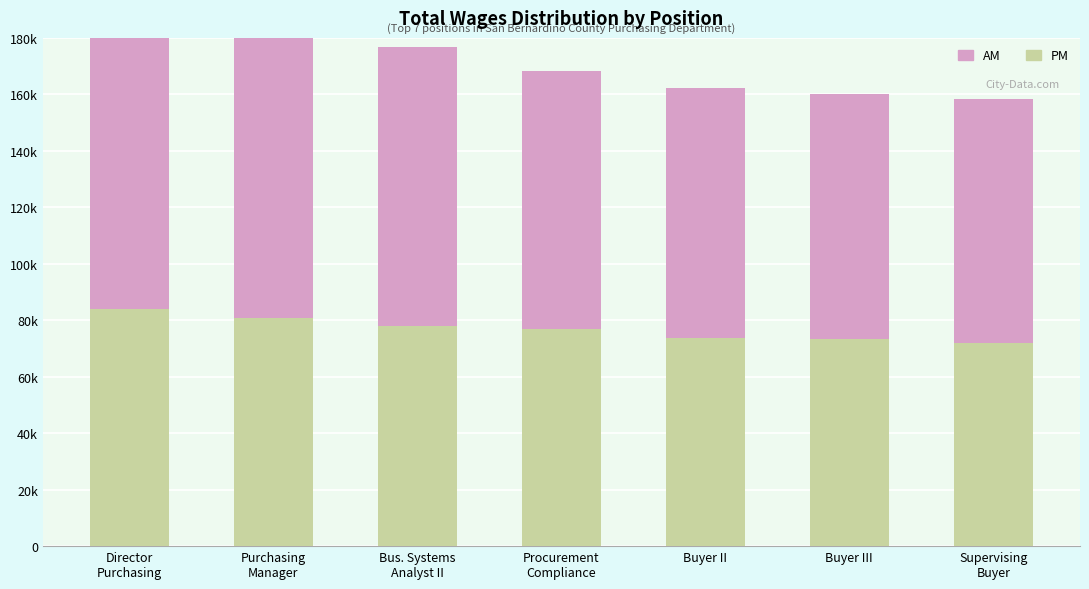

Which label corresponds to the smallest value in the chart?

Supervising
Buyer